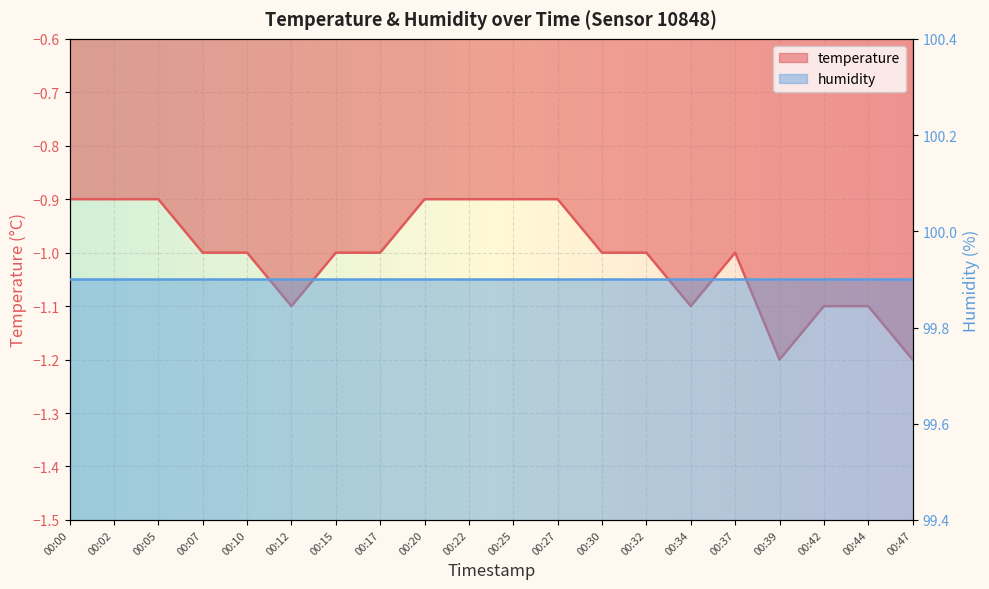

What is the difference between the second highest and second lowest values?

0.3